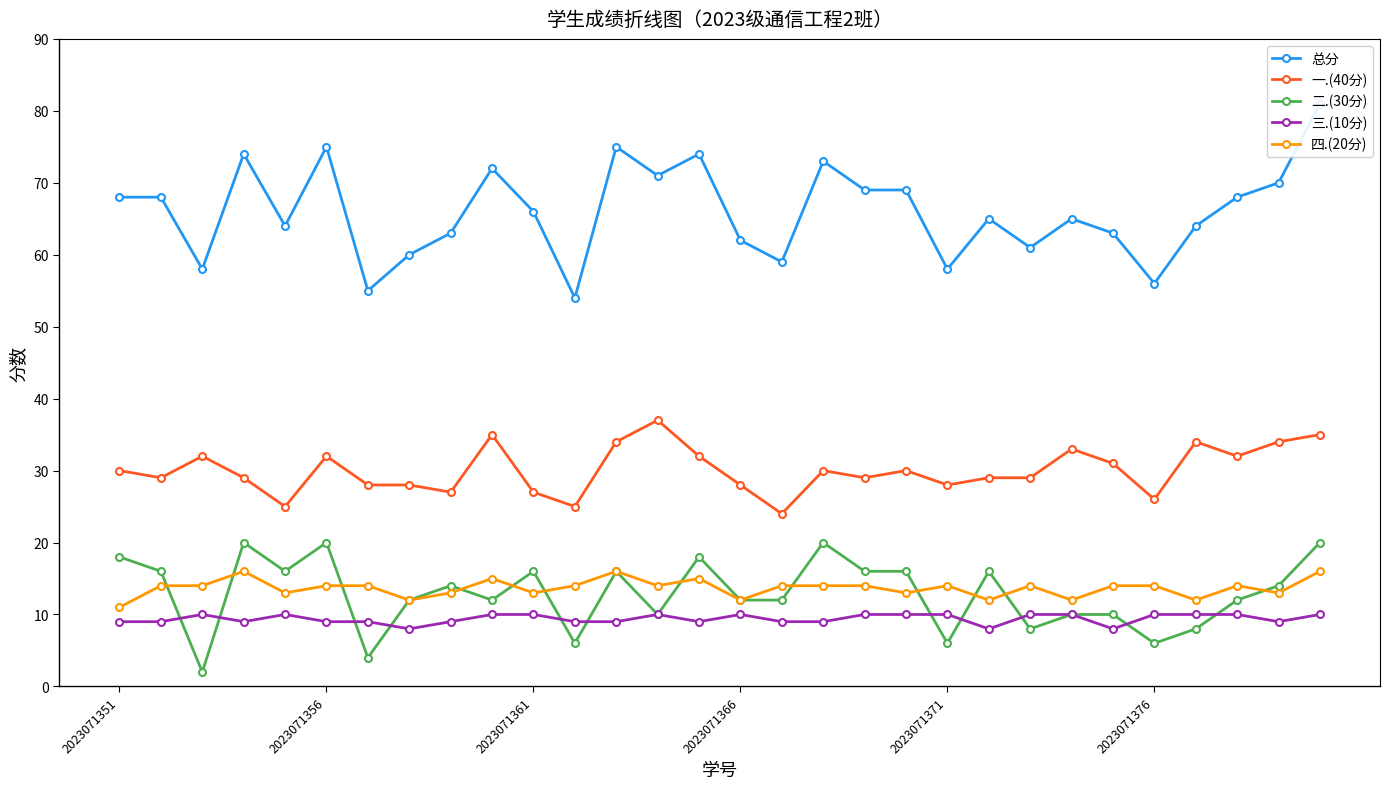

Is this an area chart (filled region under the line)?

No